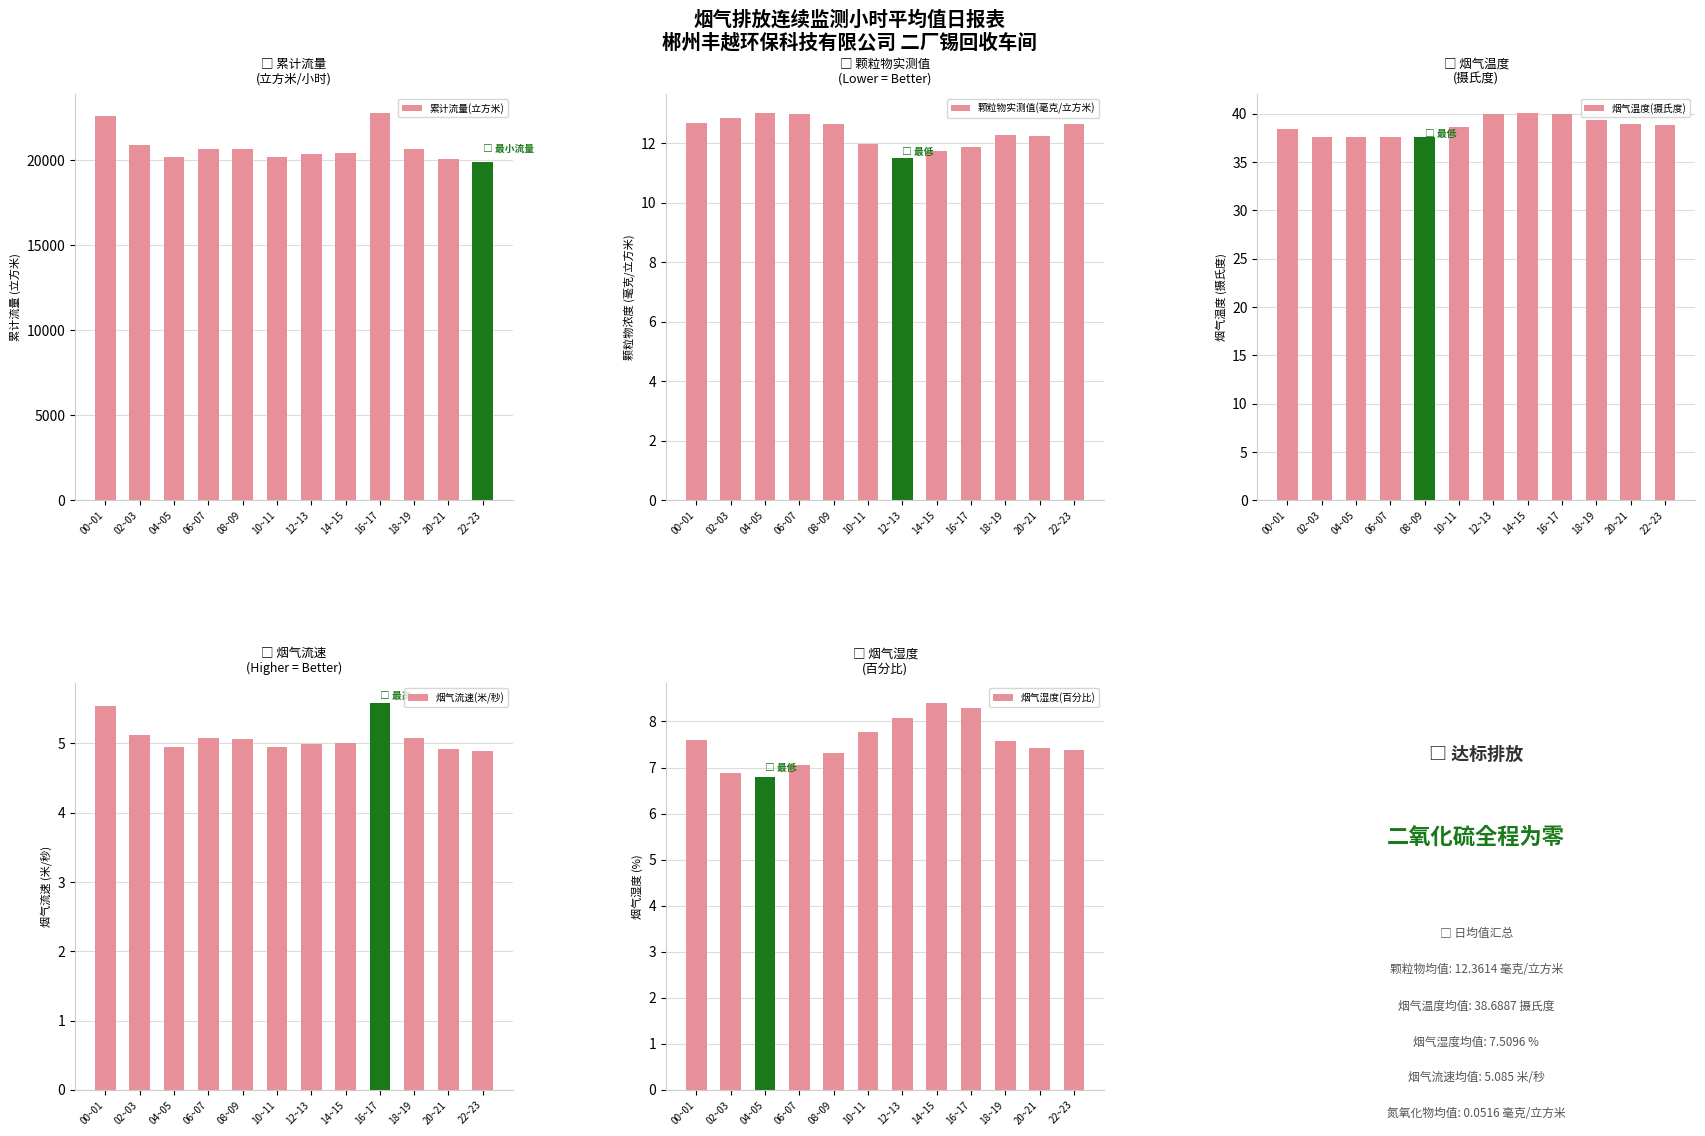

The value of 累计流量(立方米) at 04~05 is 20152.4. True or false?

True